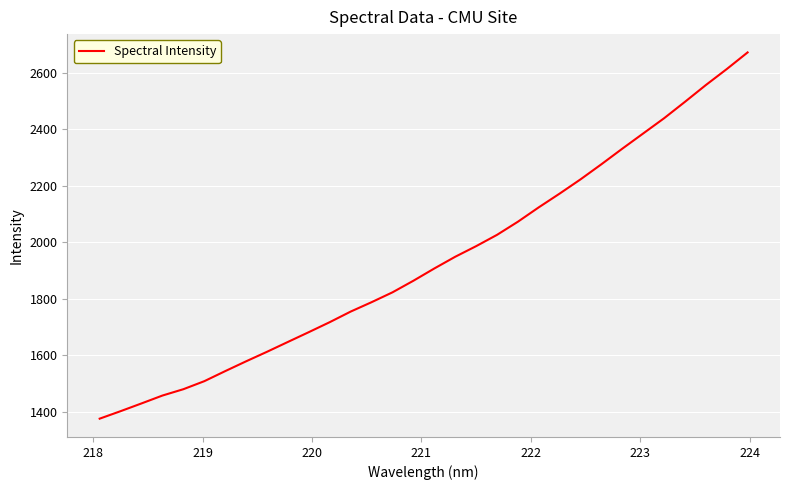

What is the minimum value shown in the chart?

1374.8